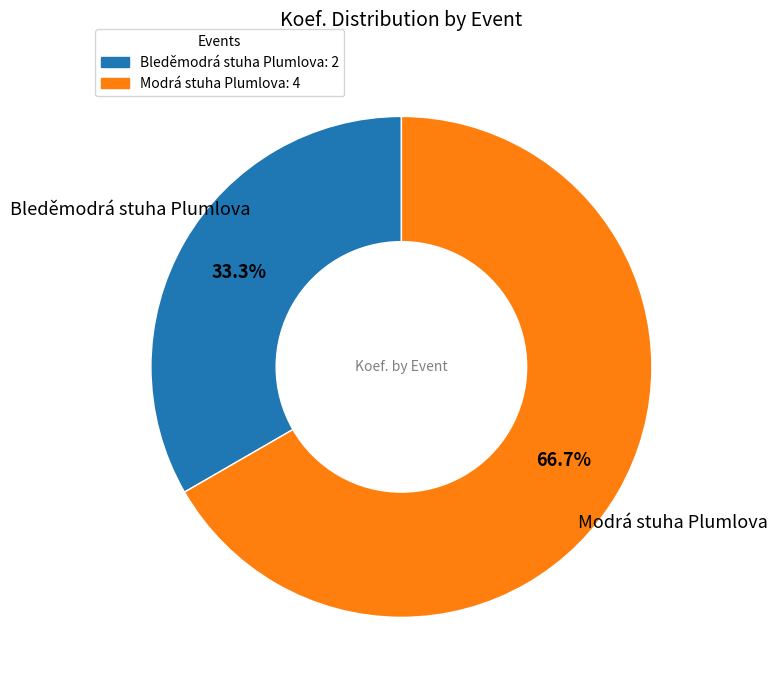

The Modrá stuha Plumlova slice represents 67% of the pie. True or false?

True